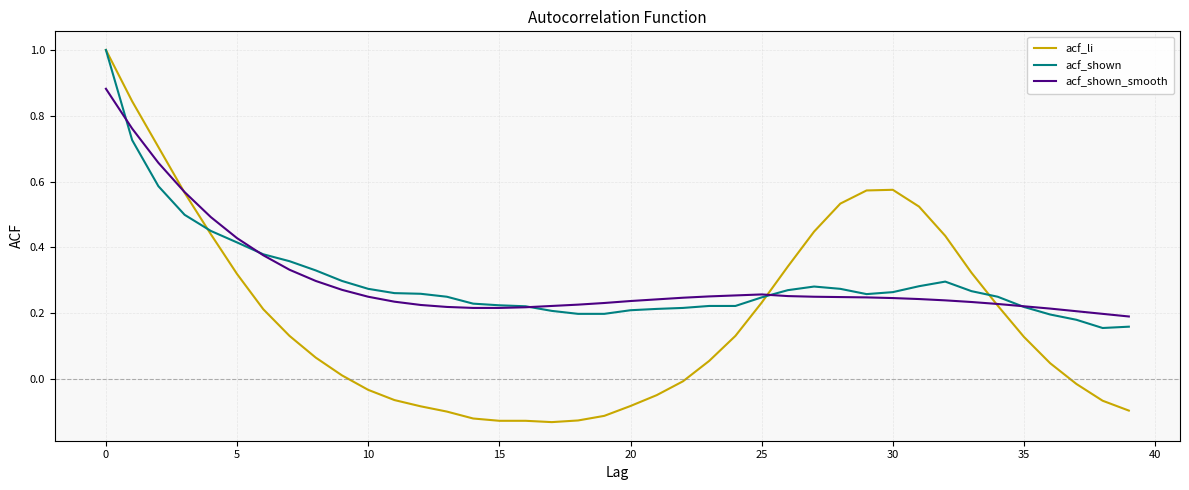

Which series has the widest spread of values?

acf_li